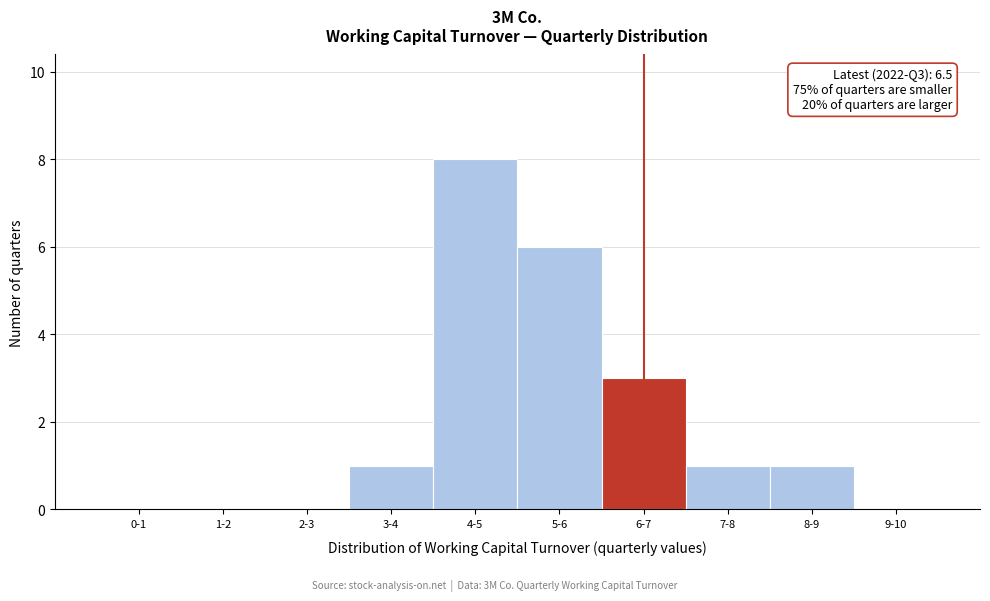

Reading left to right, what are all the values shown in this chart?

0-1=0	1-2=0	2-3=0	3-4=1	4-5=8	5-6=6	6-7=3	7-8=1	8-9=1	9-10=0